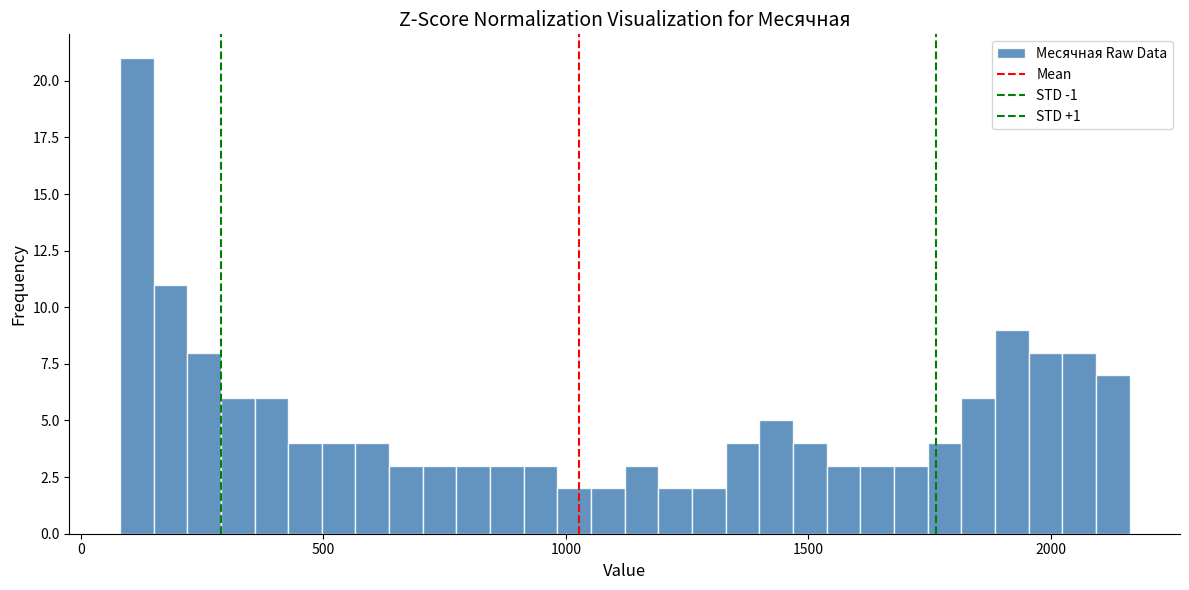

Read against the x-axis, roughly where is the centre of the tallest bar?

100